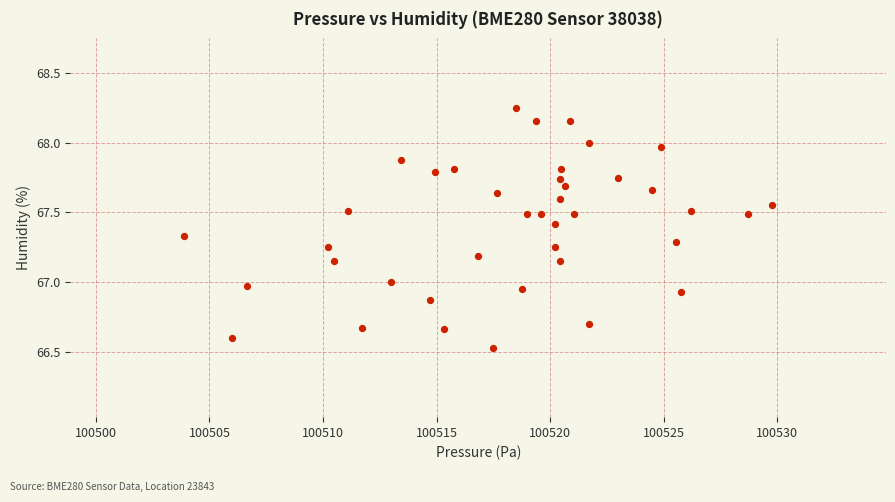

What is the range of X values (max minus min)?

25.9